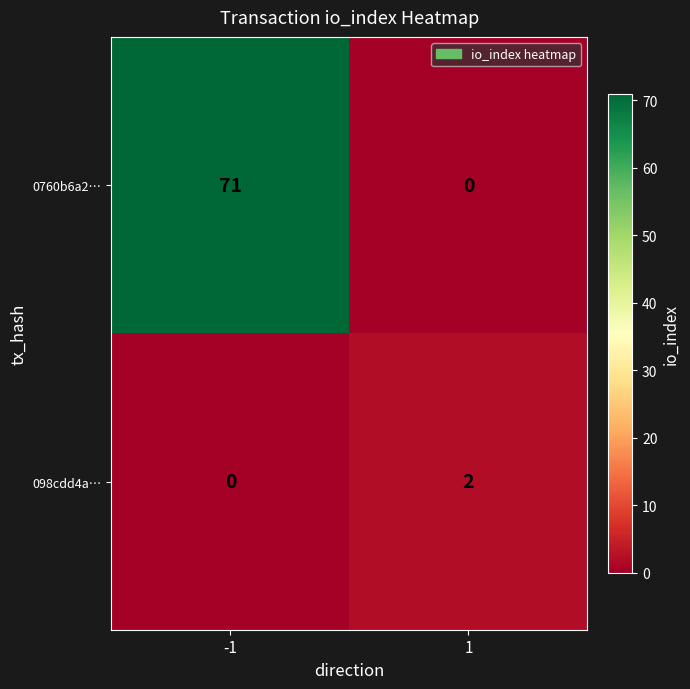

What is the sum of the 0760b6a2… values at 1 and -1?

71